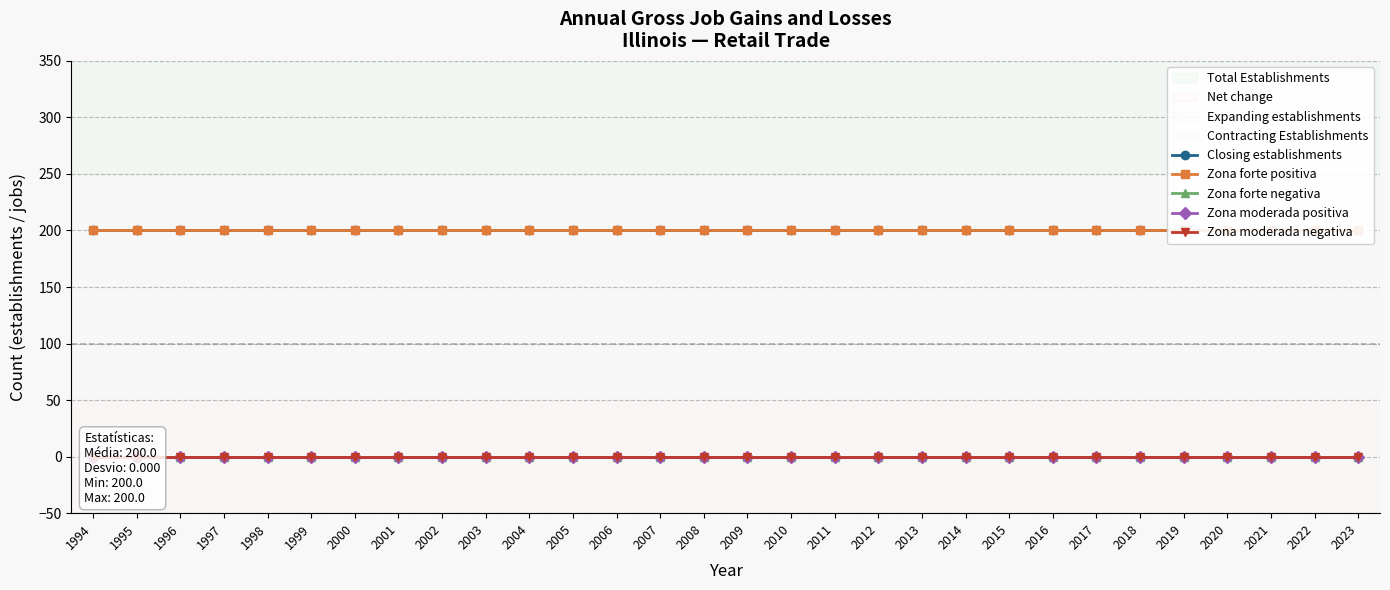

How many lines are shown in the chart?

5